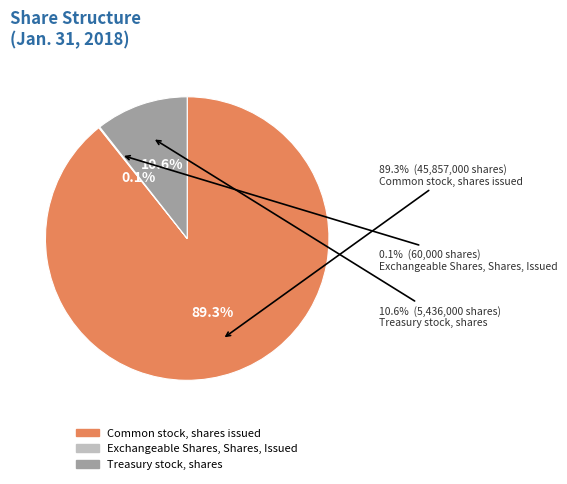

The Common stock, shares issued slice represents 89% of the pie. True or false?

True